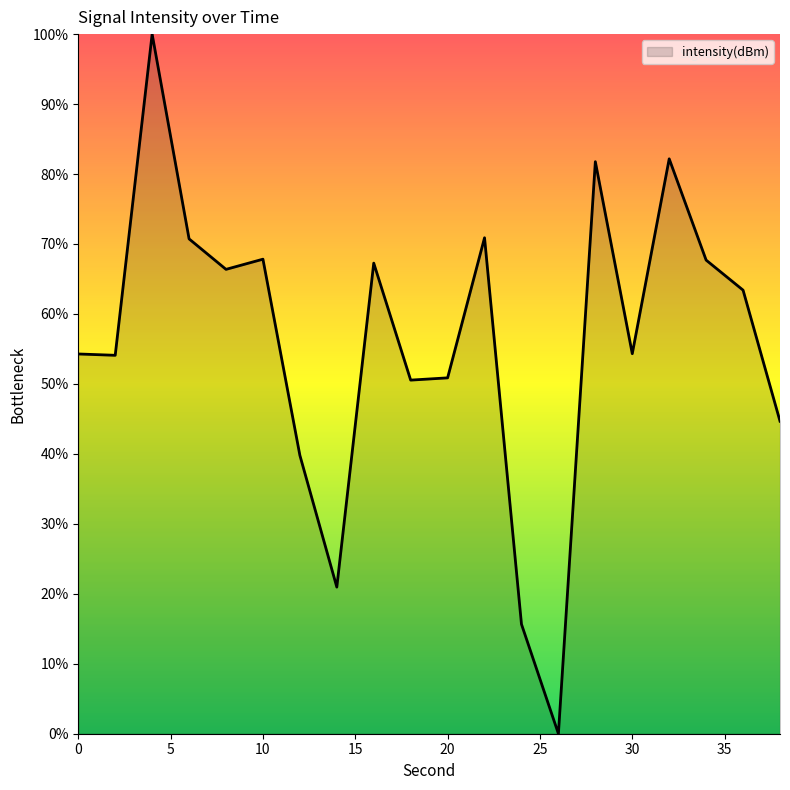

What is the greatest value displayed?

100.0